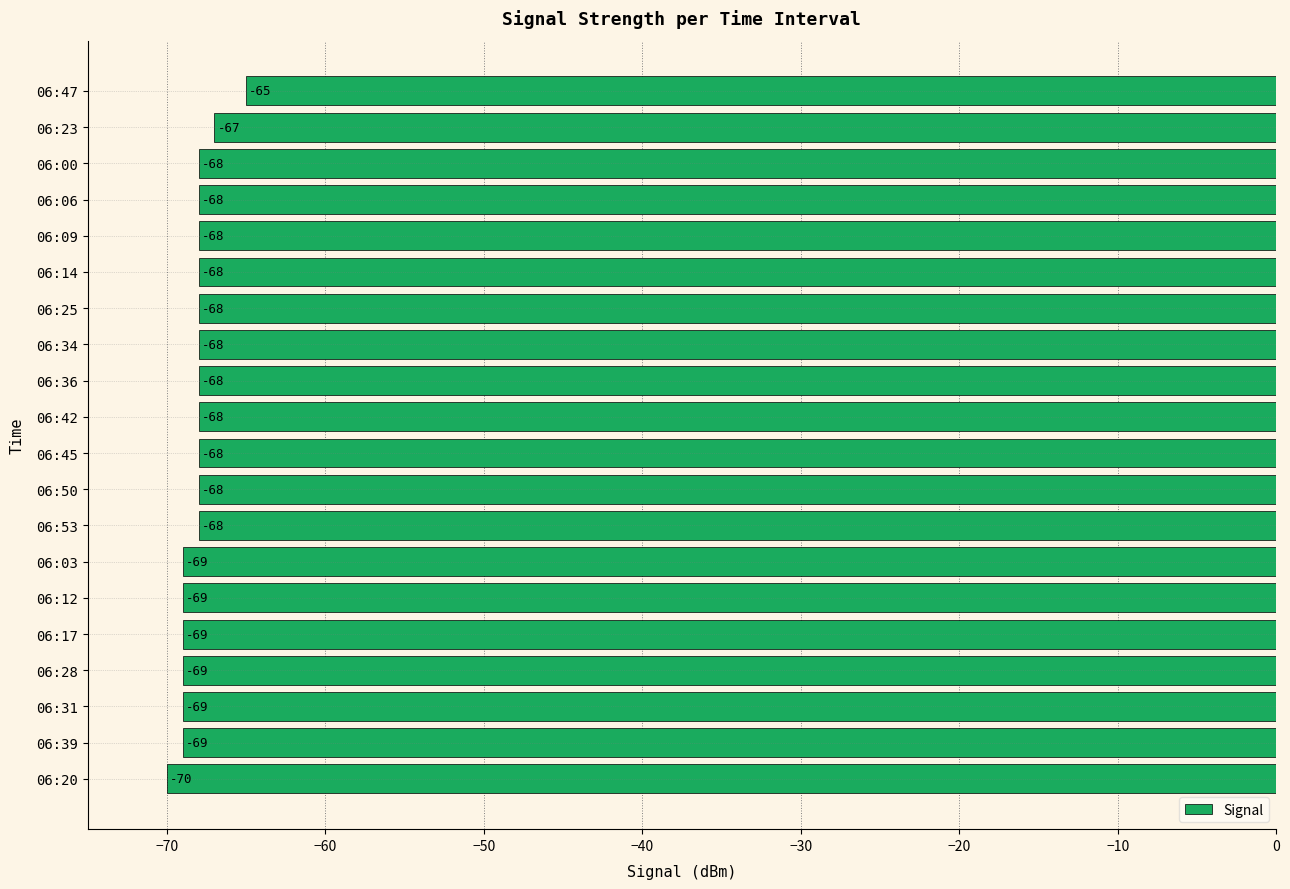

What is the maximum value shown in the chart?

-65